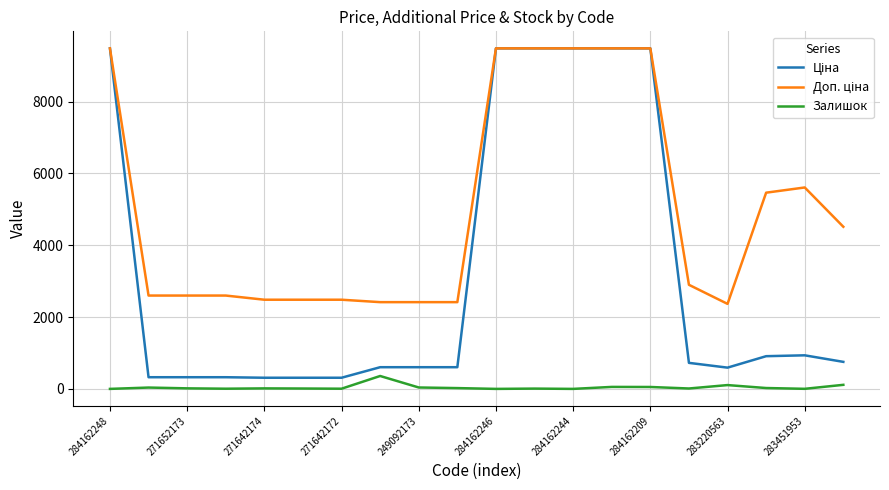

How many lines are shown in the chart?

3